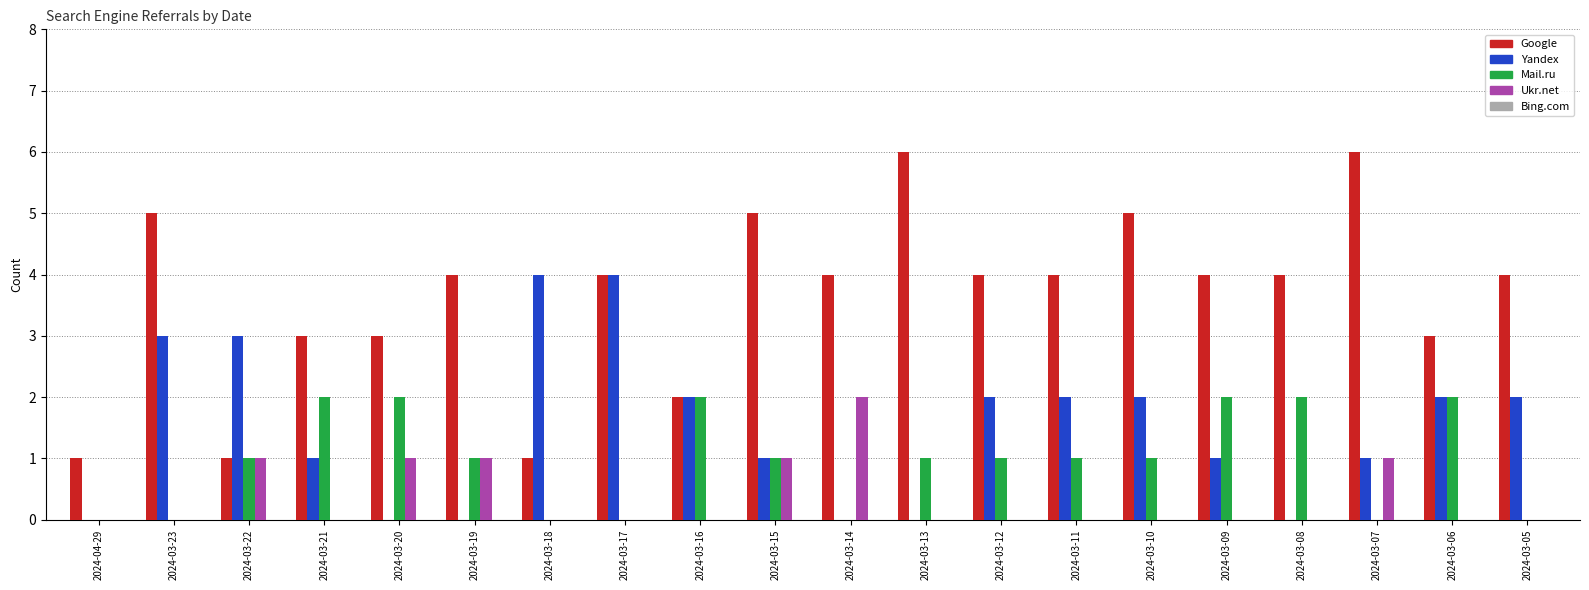

What is the sum of the Mail.ru values at 2024-03-17 and 2024-03-09?

2